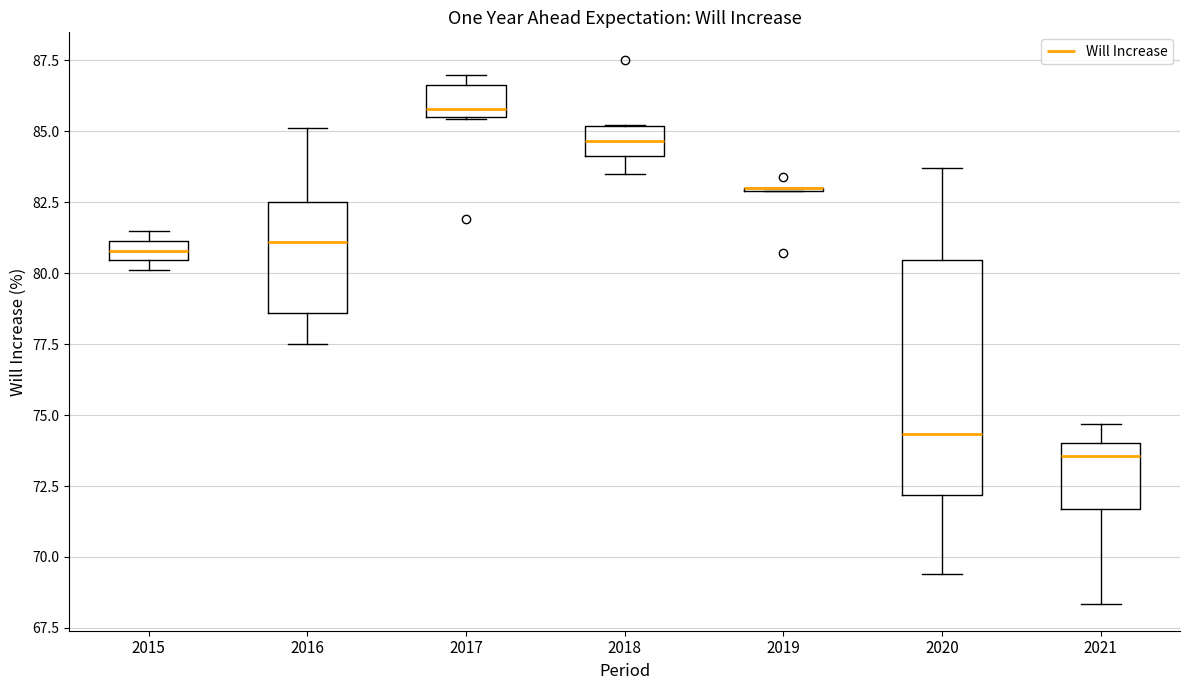

Where does the median line of the box at x = 2018 sit on the y-axis? The values are not printed on the chart, so give them approximately, as read against the axis.

84.5